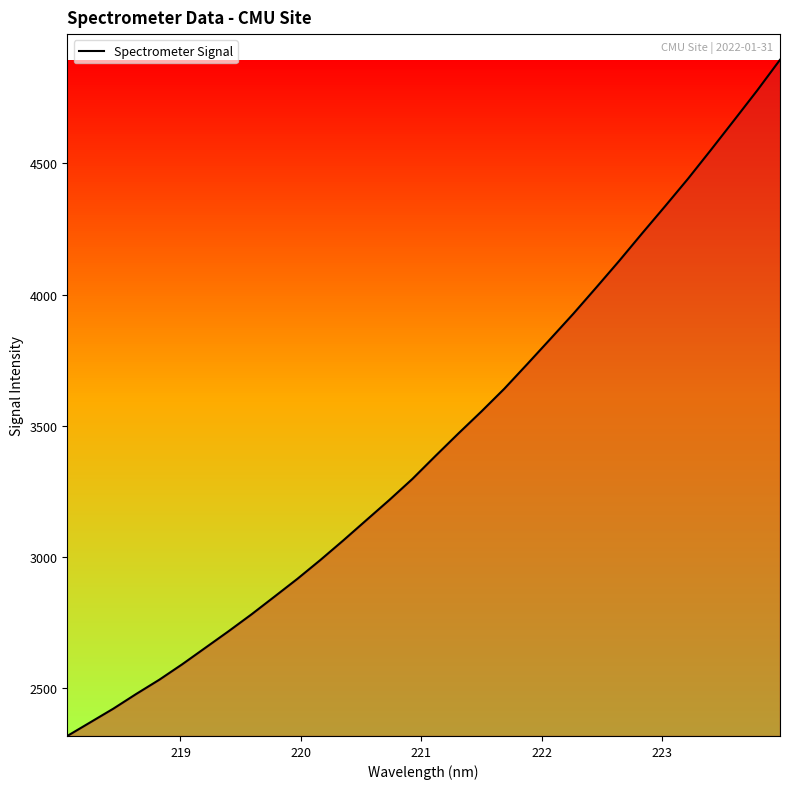

What is the difference between the maximum and minimum values?

2574.9